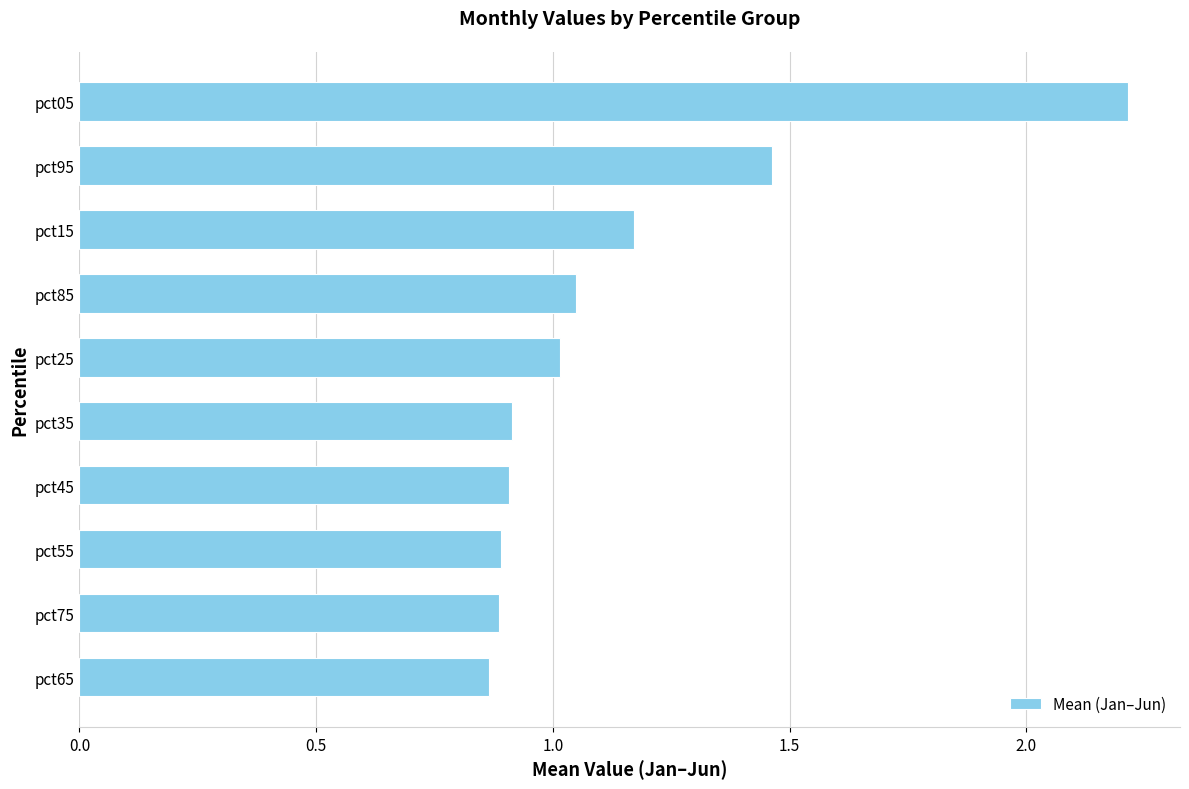

How many data points does each series have?

10